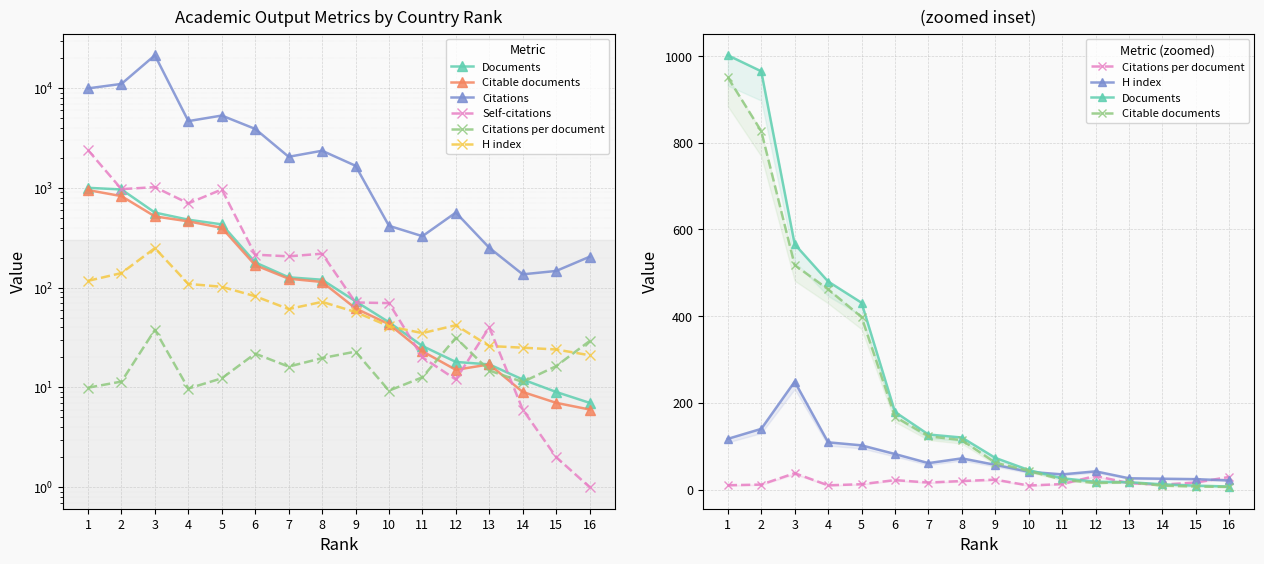

What is the difference between the maximum and minimum values in the Citations series?

21239.0